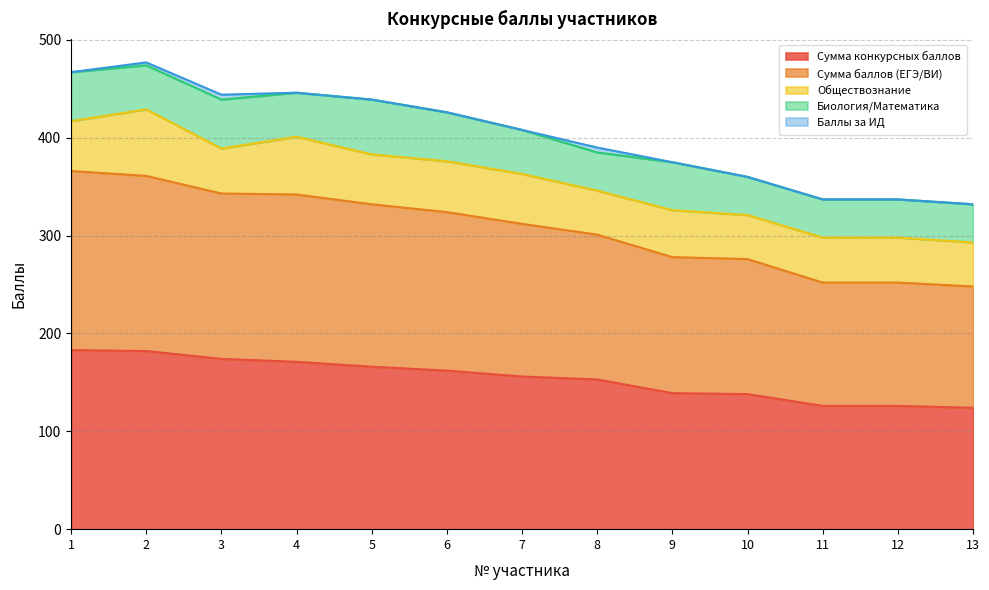

What is the lowest value of the Сумма баллов (ЕГЭ/ВИ) series?

124